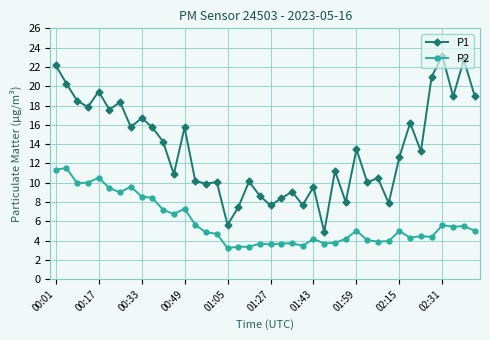

Is this an area chart (filled region under the line)?

No